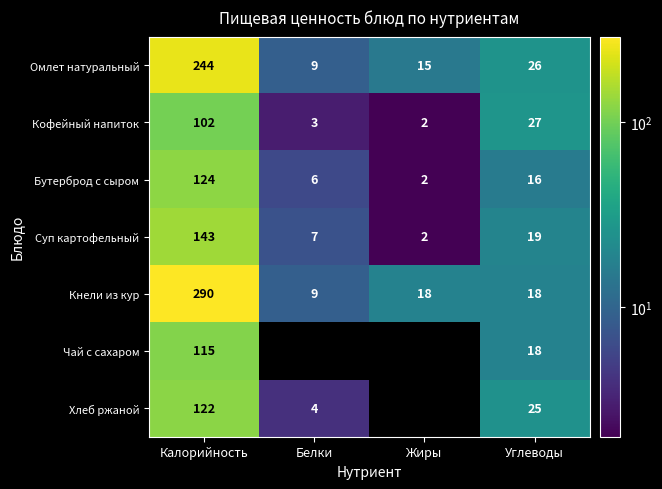

Count the number of categories in the chart.

4